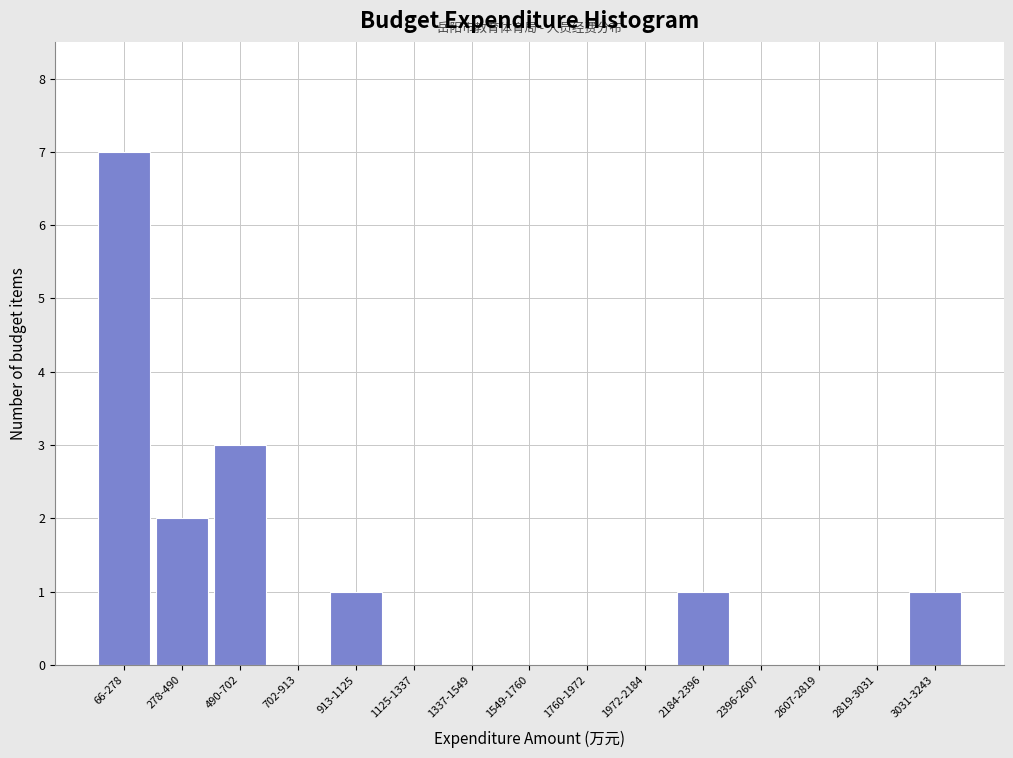

Reading right to left, what are all the values shown in this chart?

3031-3243=1	2819-3031=0	2607-2819=0	2396-2607=0	2184-2396=1	1972-2184=0	1760-1972=0	1549-1760=0	1337-1549=0	1125-1337=0	913-1125=1	702-913=0	490-702=3	278-490=2	66-278=7